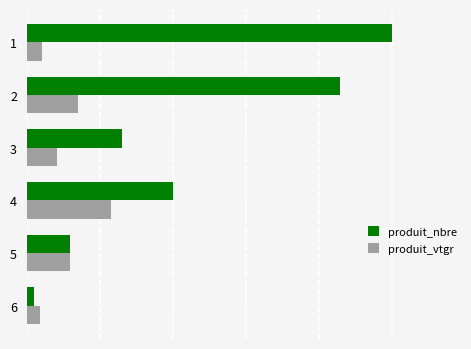

Which series has the largest total across all categories?

produit_nbre